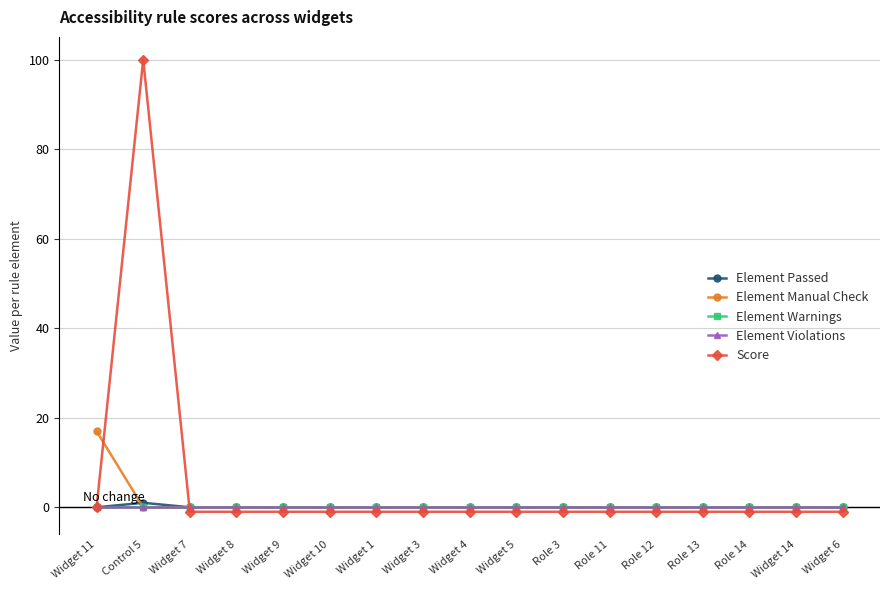

True or false: Element Passed has a value of 0 at Widget 3.

True